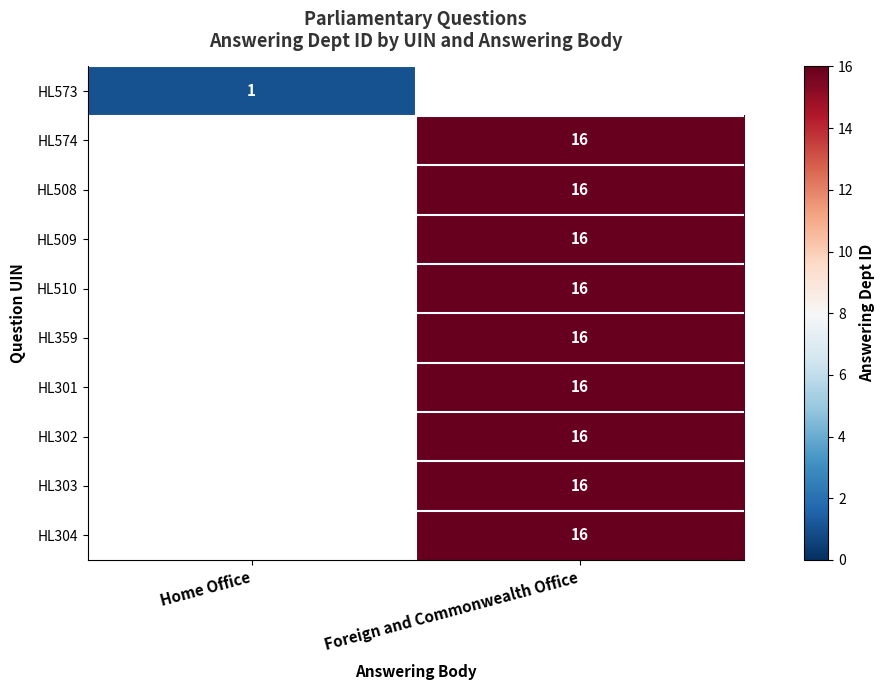

Is the value of HL574 at Foreign and Commonwealth Office greater than the value of HL508 at Foreign and Commonwealth Office?

No